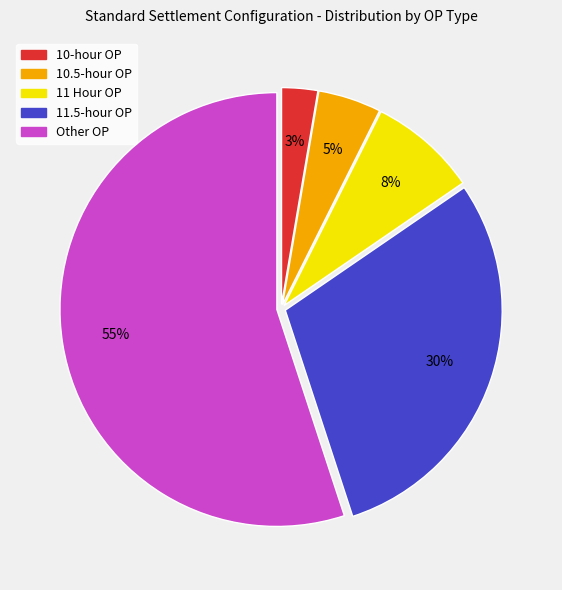

Count the number of slices in the pie.

5